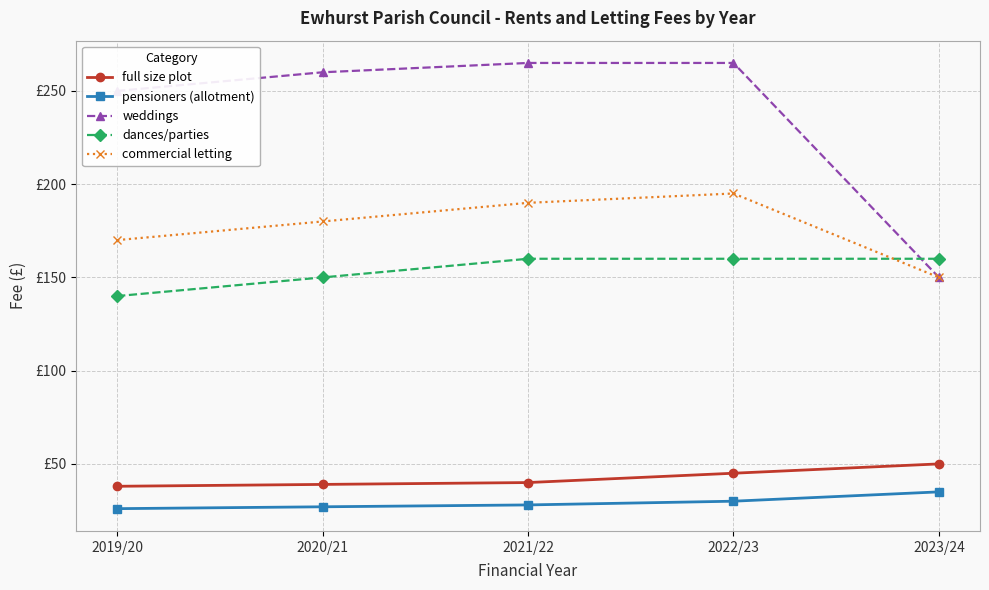

Rank the series by their maximum value, from lowest to highest.

pensioners (allotment), full size plot, dances/parties, commercial letting, weddings